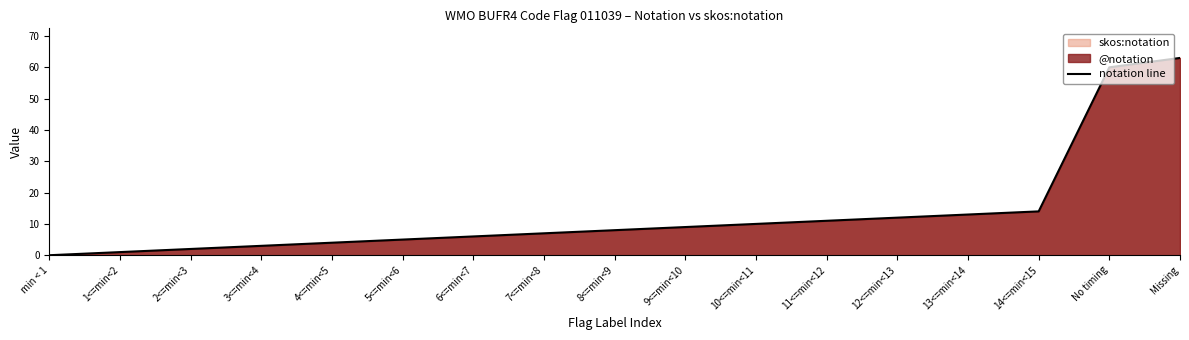

List the labels in order of value, smallest first.

min < 1, 1<=min<2, 2<=min<3, 3<=min<4, 4<=min<5, 5<=min<6, 6<=min<7, 7<=min<8, 8<=min<9, 9<=min<10, 10<=min<11, 11<=min<12, 12<=min<13, 13<=min<14, 14<=min<15, No timing, Missing